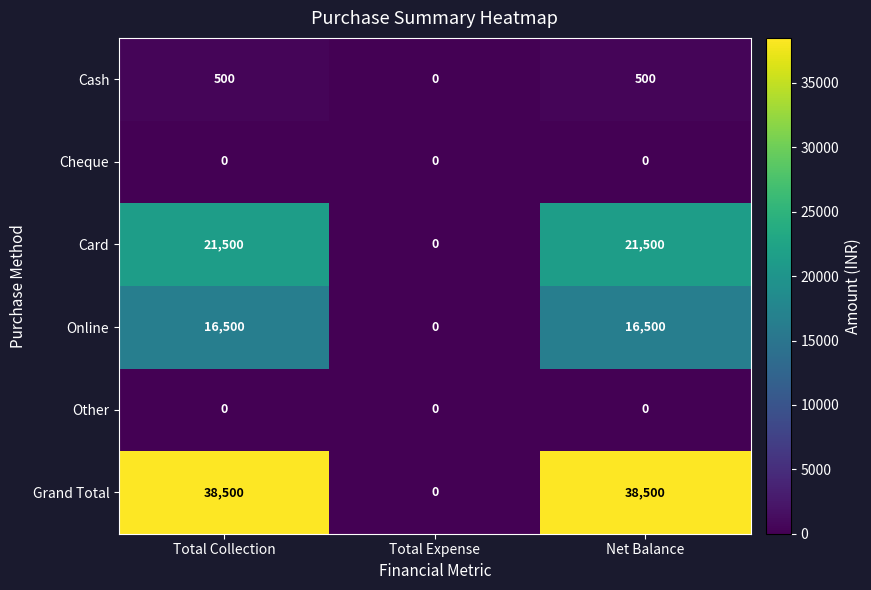

Which series changed the most between Total Collection and Total Expense?

Grand Total